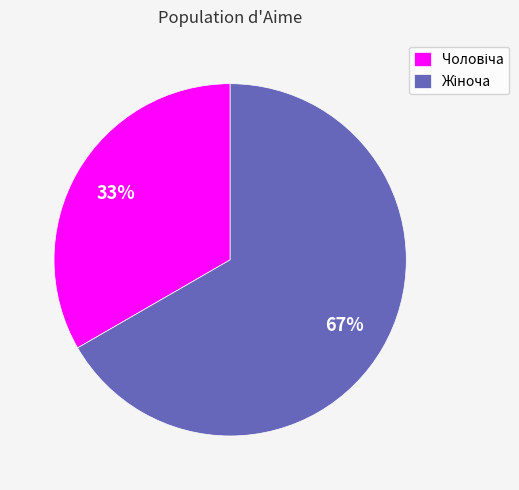

To the nearest percent, what is the average slice percentage?

50%